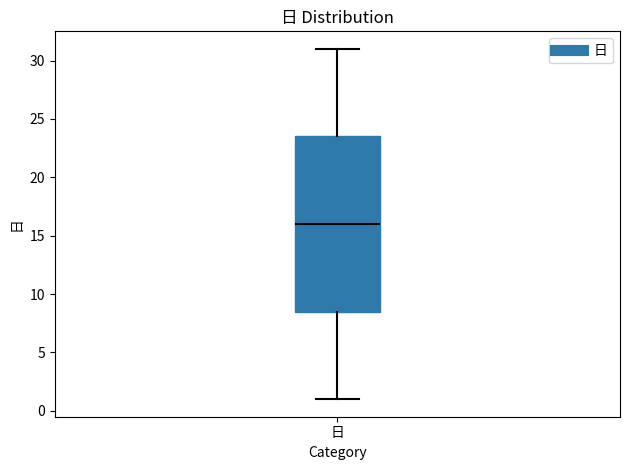

Read this box plot against the y-axis: the position of the median line, the range covered by the box, and the ends of both whiskers. The values are not printed on the chart, so give them approximately, as read against the axis.

median 16.0, box 8.5 to 23.5, whiskers 1.0 to 31.0